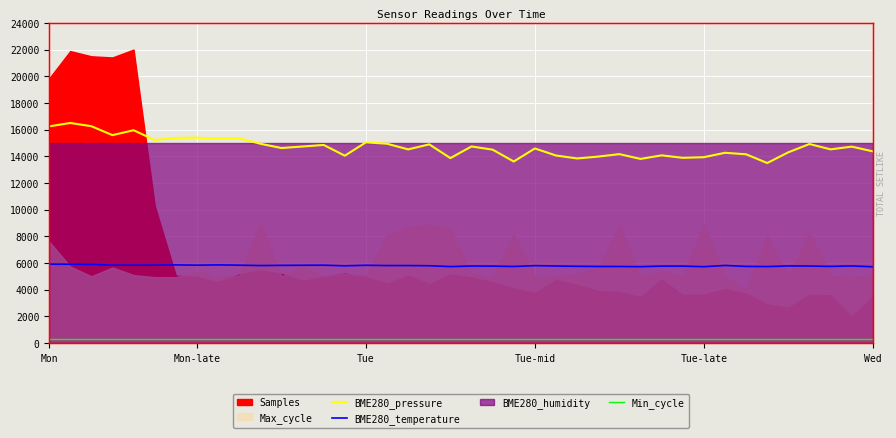

How many interior local peaks does the BME280_temperature series have?

9